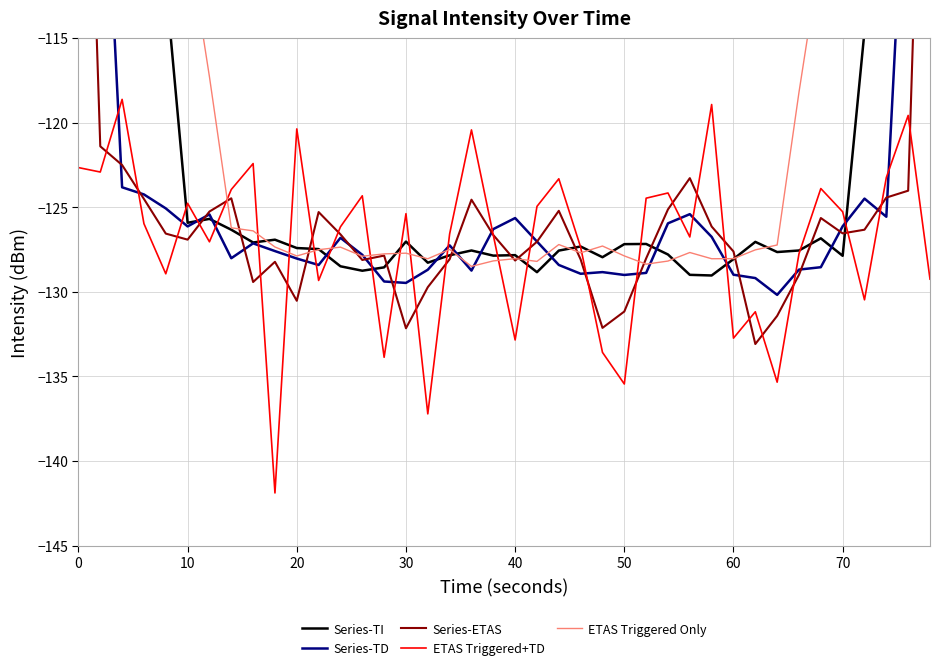

Is it true that ETAS Triggered+TD equals -120.4 at 20?

True